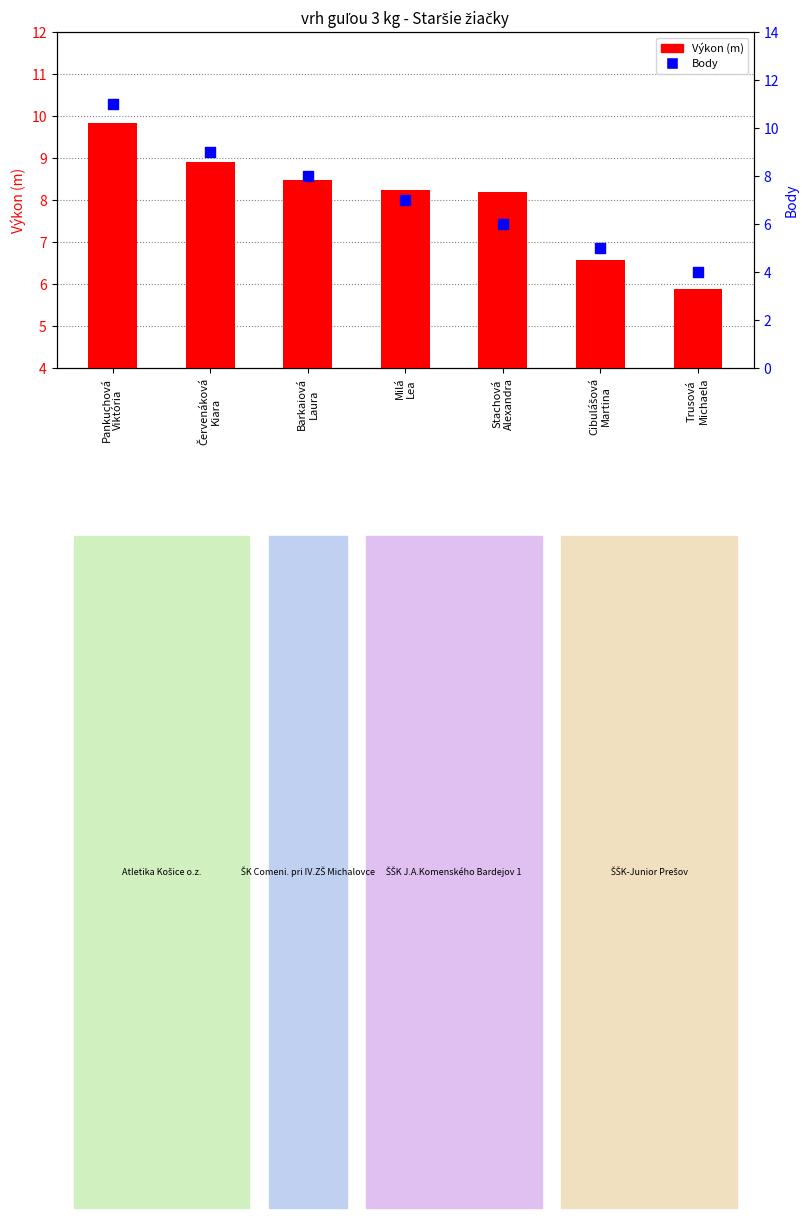

Which series contains the highest Y value?

Body